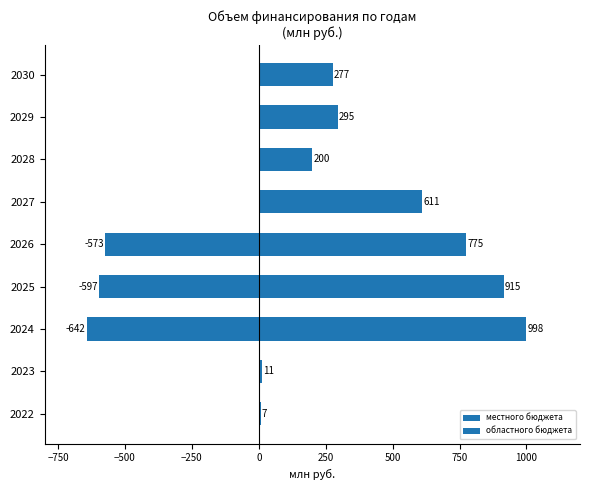

What is the value of the местного бюджета bar at the 6th from the left?

611.2